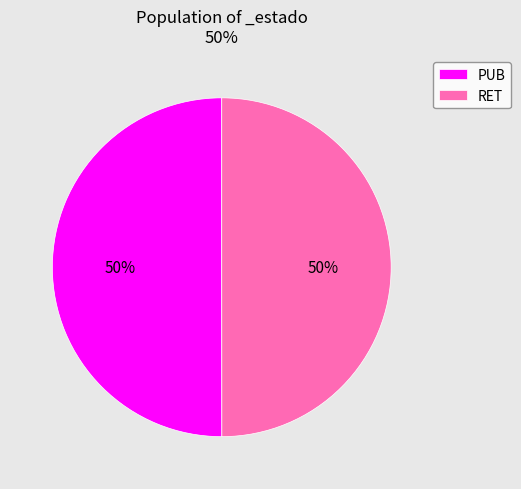

Approximately how many times larger is the value at PUB compared to RET?

1.0